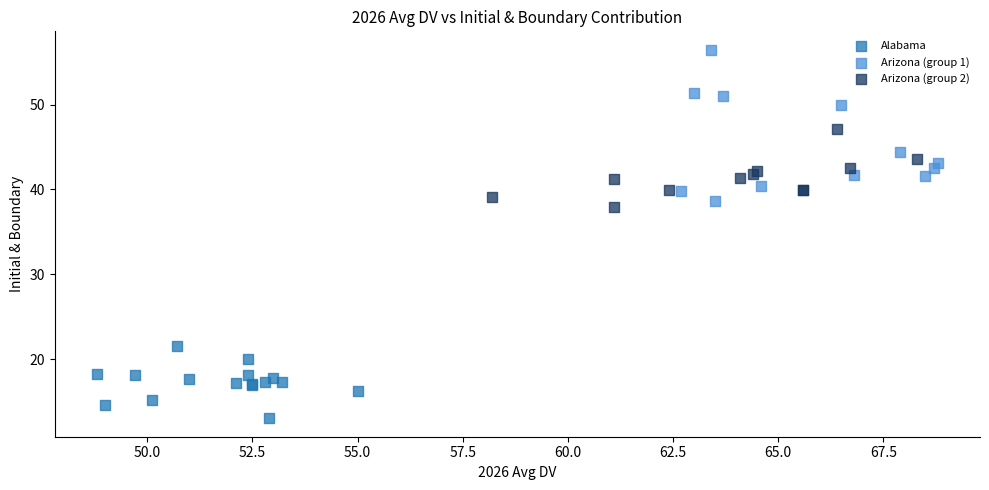

Which series contains the highest Y value?

Arizona (group 1)